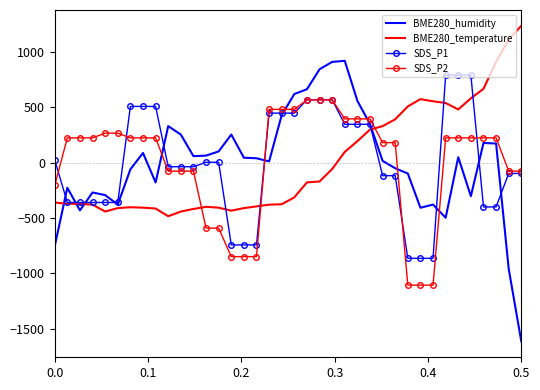

Which series has the widest spread of values?

BME280_humidity